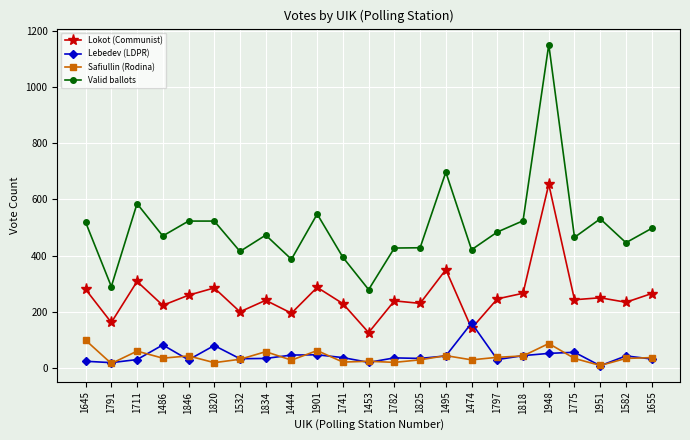

The Valid ballots series shows 824 at 1711. True or false?

False